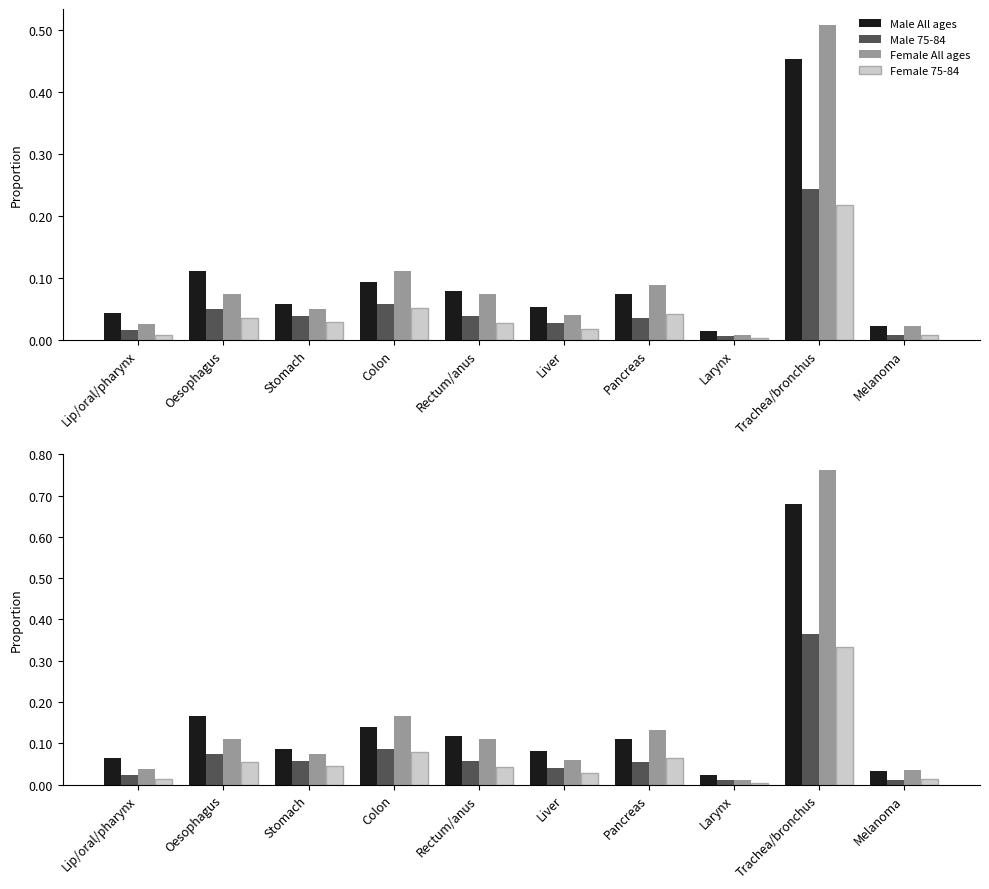

Reading right to left, transcribe all the data shown in this chart.

Male All ages: Melanoma=0.0	Trachea/bronchus=0.7	Larynx=0.0	Pancreas=0.1	Liver=0.1	Rectum/anus=0.1	Colon=0.1	Stomach=0.1	Oesophagus=0.2	Lip/oral/pharynx=0.1
Male 75-84: Melanoma=0.0	Trachea/bronchus=0.4	Larynx=0.0	Pancreas=0.1	Liver=0.0	Rectum/anus=0.1	Colon=0.1	Stomach=0.1	Oesophagus=0.1	Lip/oral/pharynx=0.0
Female All ages: Melanoma=0.0	Trachea/bronchus=0.8	Larynx=0.0	Pancreas=0.1	Liver=0.1	Rectum/anus=0.1	Colon=0.2	Stomach=0.1	Oesophagus=0.1	Lip/oral/pharynx=0.0
Female 75-84: Melanoma=0.0	Trachea/bronchus=0.3	Larynx=0.0	Pancreas=0.1	Liver=0.0	Rectum/anus=0.0	Colon=0.1	Stomach=0.0	Oesophagus=0.1	Lip/oral/pharynx=0.0